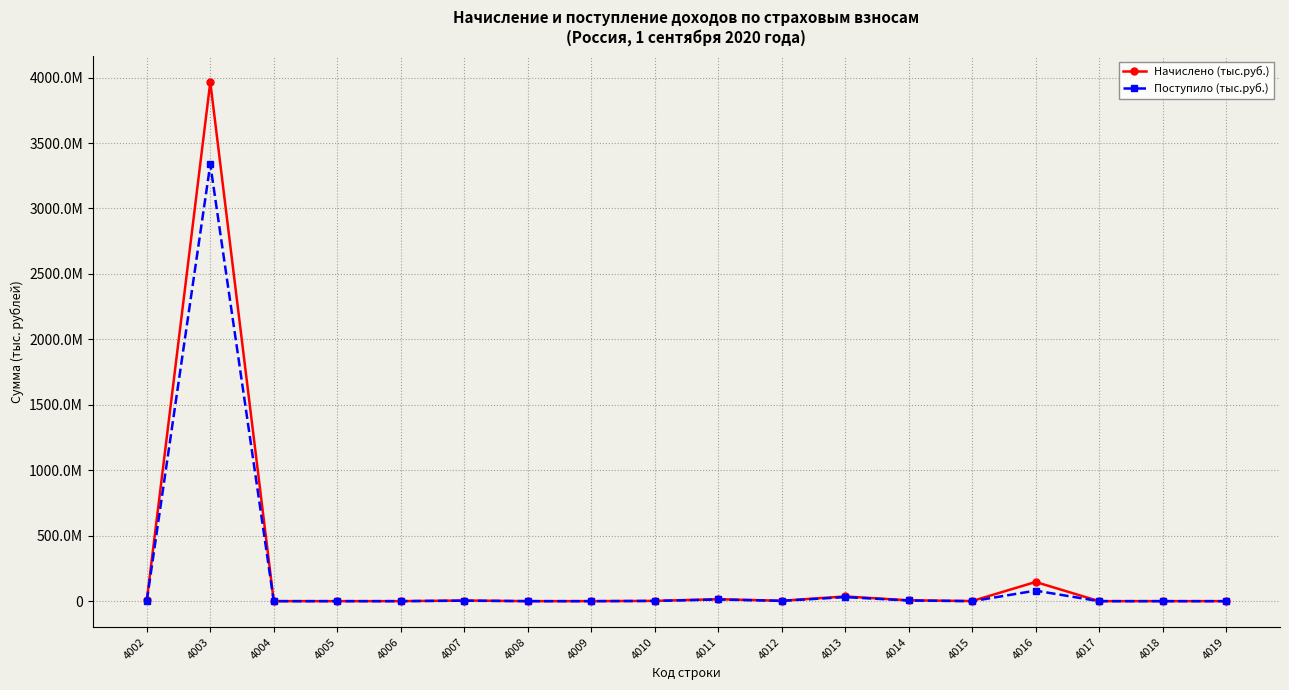

Reading left to right, list all the values displayed in this chart.

Начислено (тыс.руб.): 6005063	3965557458	98515	40921	5838	4827394	58797	23329	1960869	14879615	2926283	35826121	6515642	779132	146408801	58001	13108	4466
Поступило (тыс.руб.): 3282092	3337174661	29311	13678	6518	3498737	15095	13219	1599965	12960418	2258010	31004108	5062380	-300701	80415912	16936	10412	4086